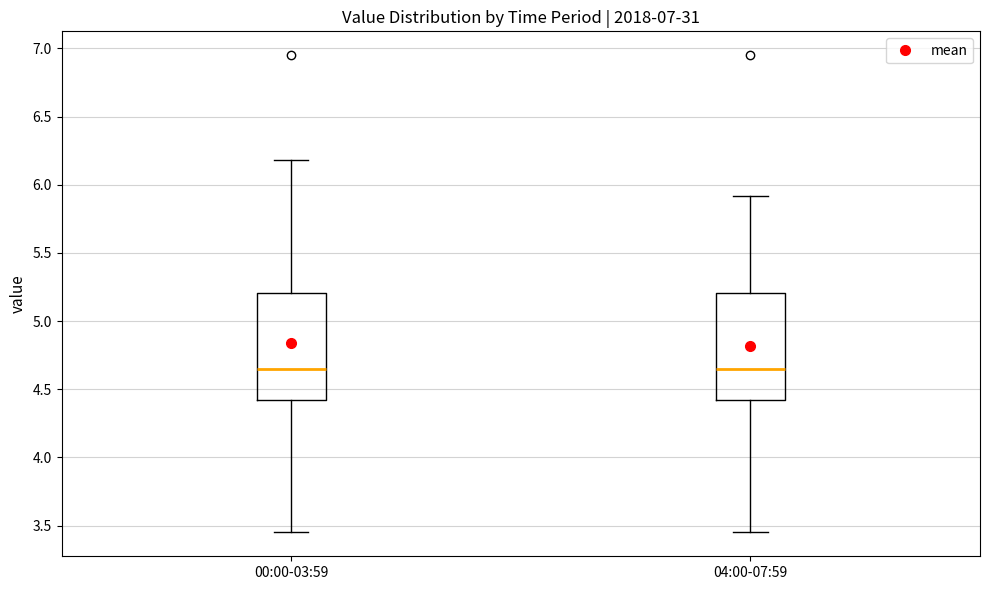

Reading left to right, transcribe this box plot: for each box, give where its median line is, the range the box spans, and where its two whiskers end, as read against the y-axis. The values are not printed on the chart, so give them approximately, as read against the axis.

00:00-03:59: median 4.65, box 4.40 to 5.20, whiskers 3.45 to 6.20
04:00-07:59: median 4.65, box 4.40 to 5.20, whiskers 3.45 to 5.90